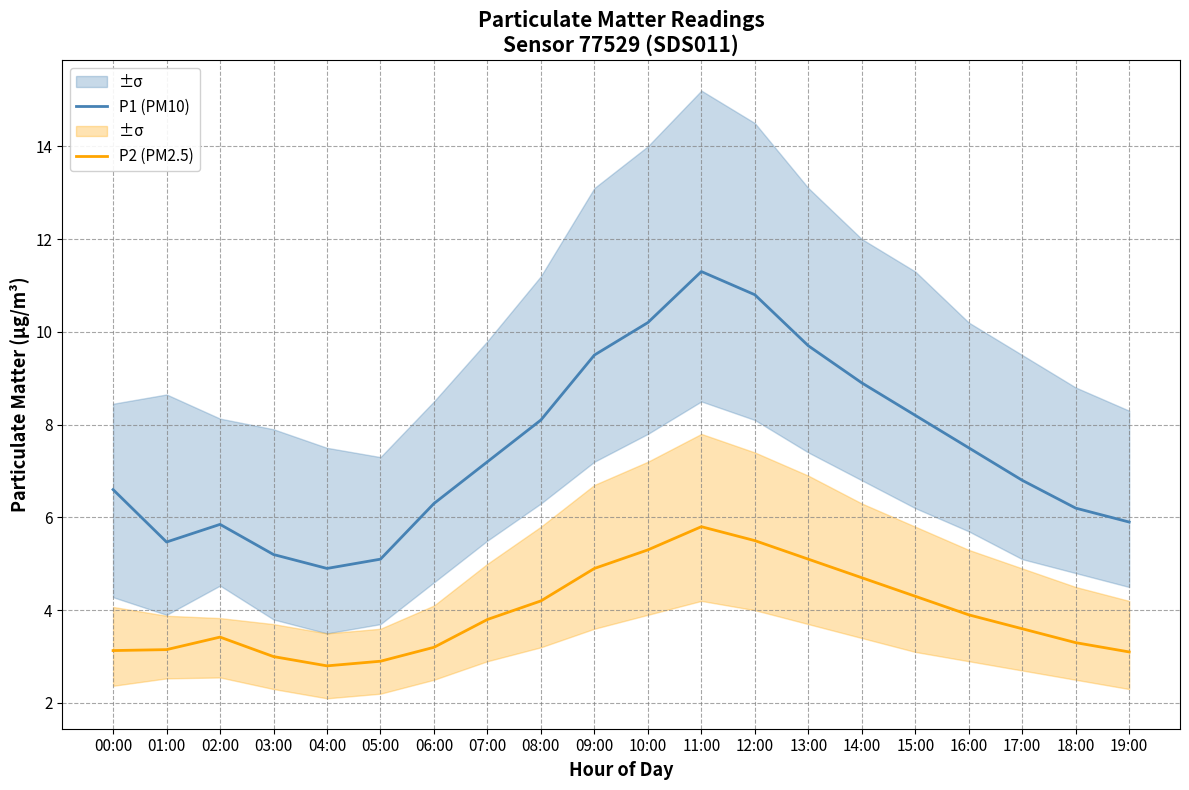

Reading right to left, list all the values displayed in this chart.

P1 (PM10): 5.9	6.2	6.8	7.5	8.2	8.9	9.7	10.8	11.3	10.2	9.5	8.1	7.2	6.3	5.1	4.9	5.2	5.8	5.5	6.6
P2 (PM2.5): 3.1	3.3	3.6	3.9	4.3	4.7	5.1	5.5	5.8	5.3	4.9	4.2	3.8	3.2	2.9	2.8	3.0	3.4	3.1	3.1